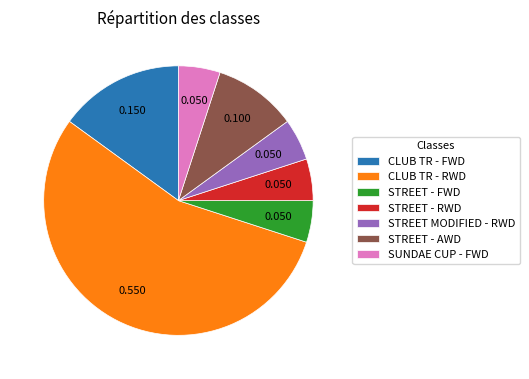

Do STREET - RWD and CLUB TR - RWD together represent more than half of the pie?

Yes